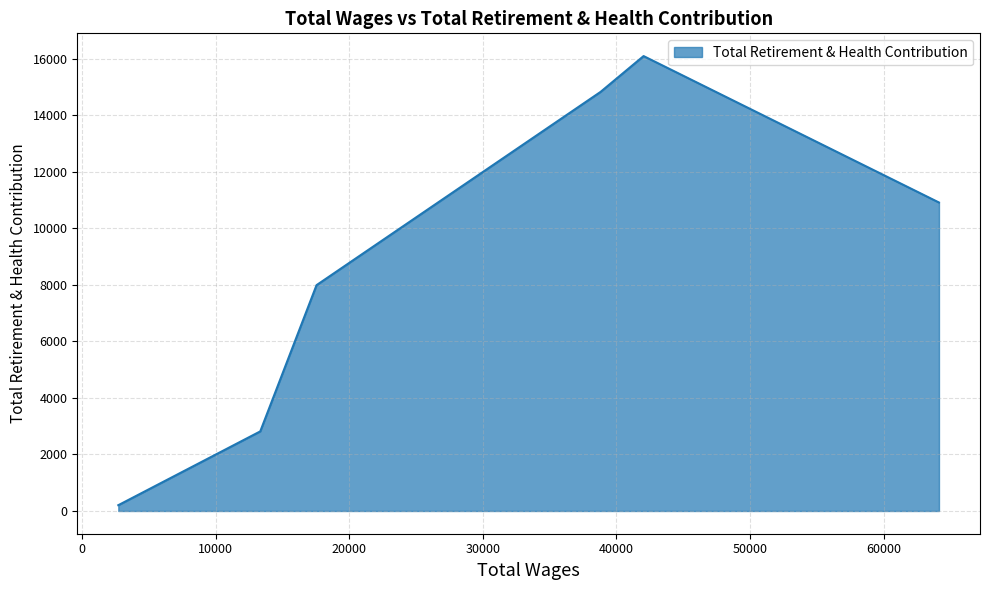

At which label is the value closest to 8147?

17542.0